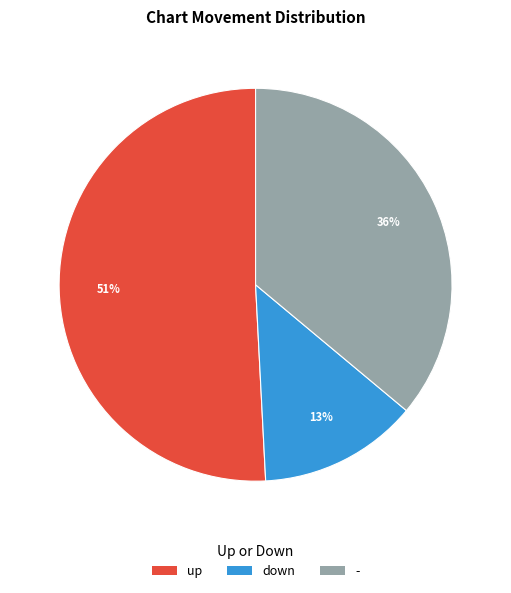

What is the majority slice?

up